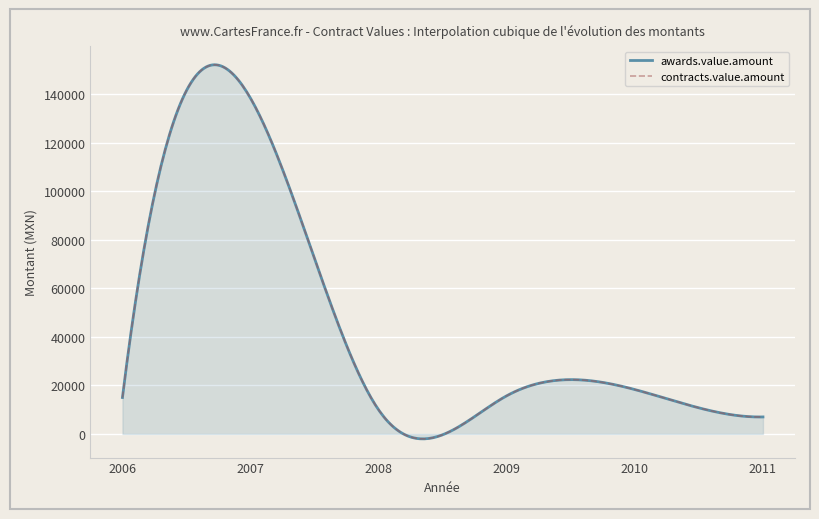

At which label is awards.value.amount closest to 72675?

2010